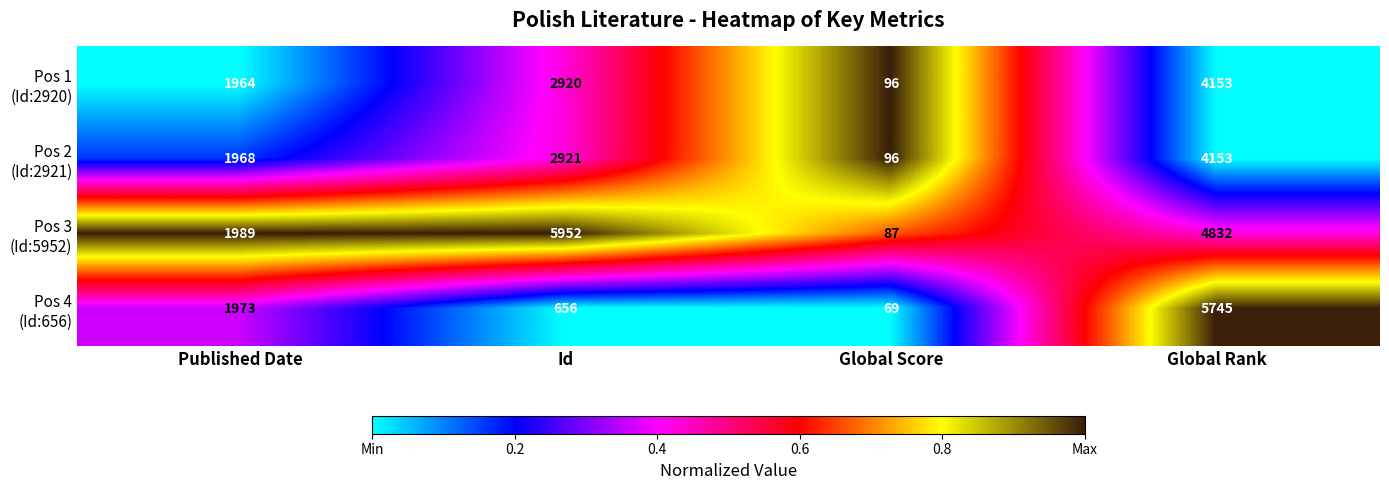

What is the spread (max minus min) of values at Global Score?

27